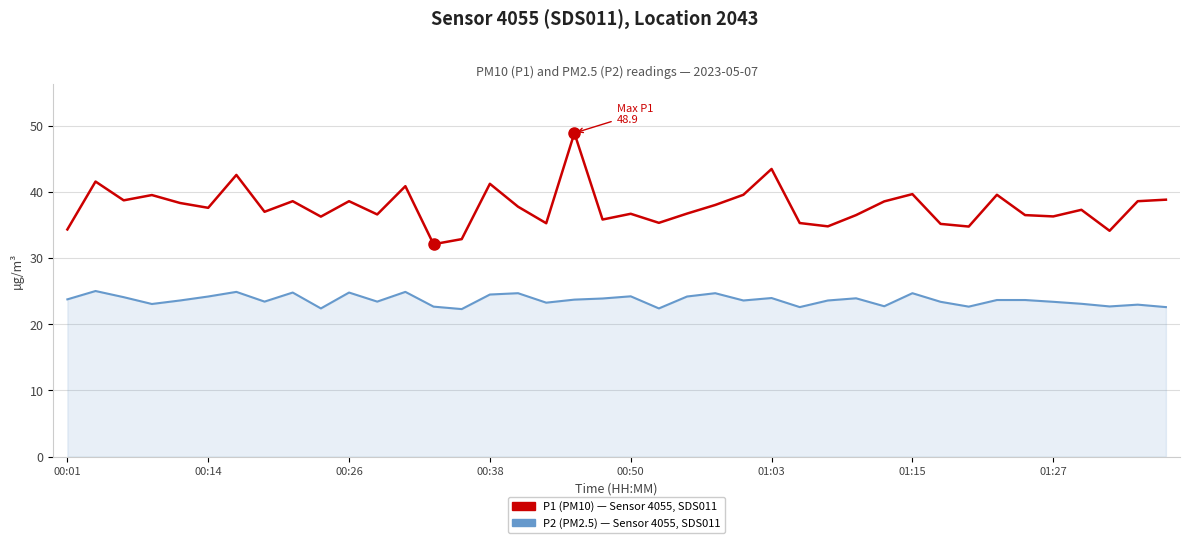

Count the number of data series in this chart.

2